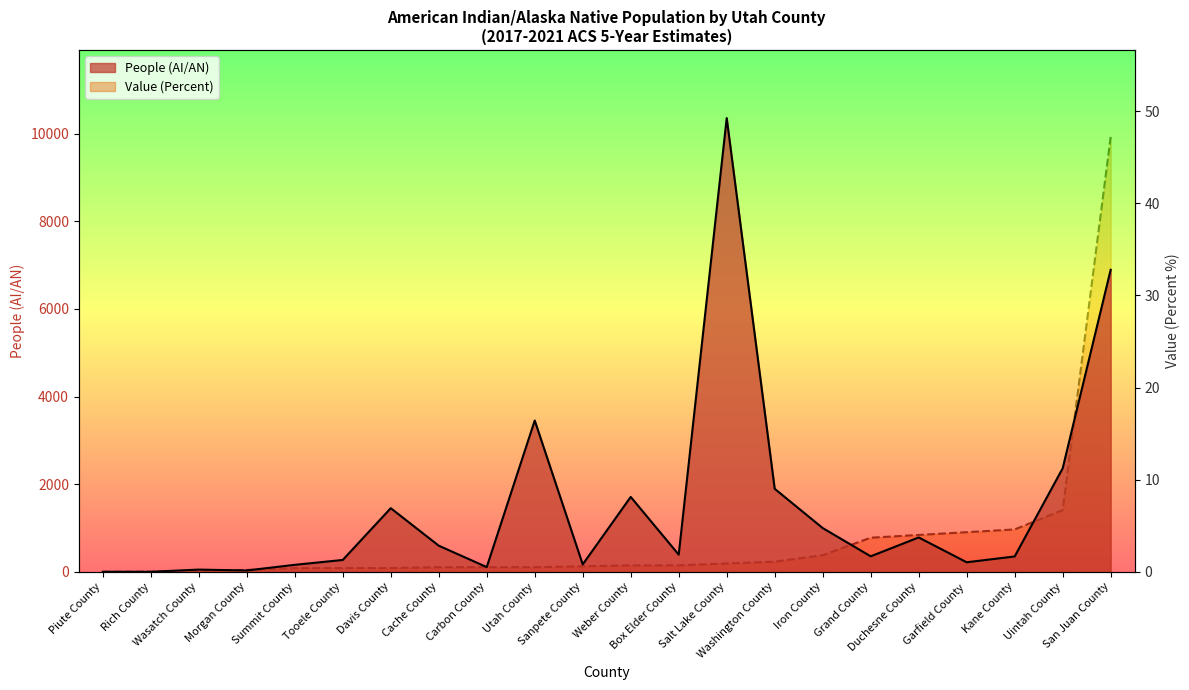

What is the difference between the highest and lowest values at Salt Lake County?

10355.1